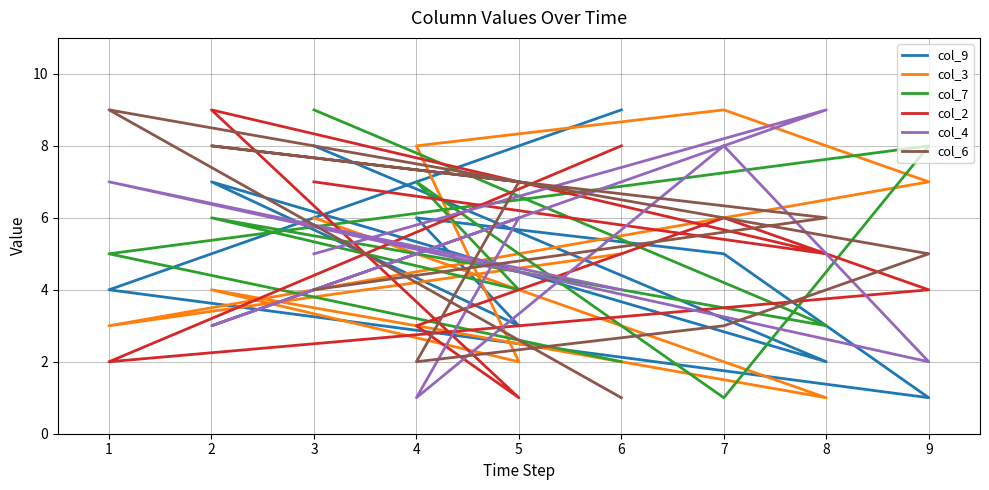

What are all the series names shown in the legend?

col_9, col_3, col_7, col_2, col_4, col_6